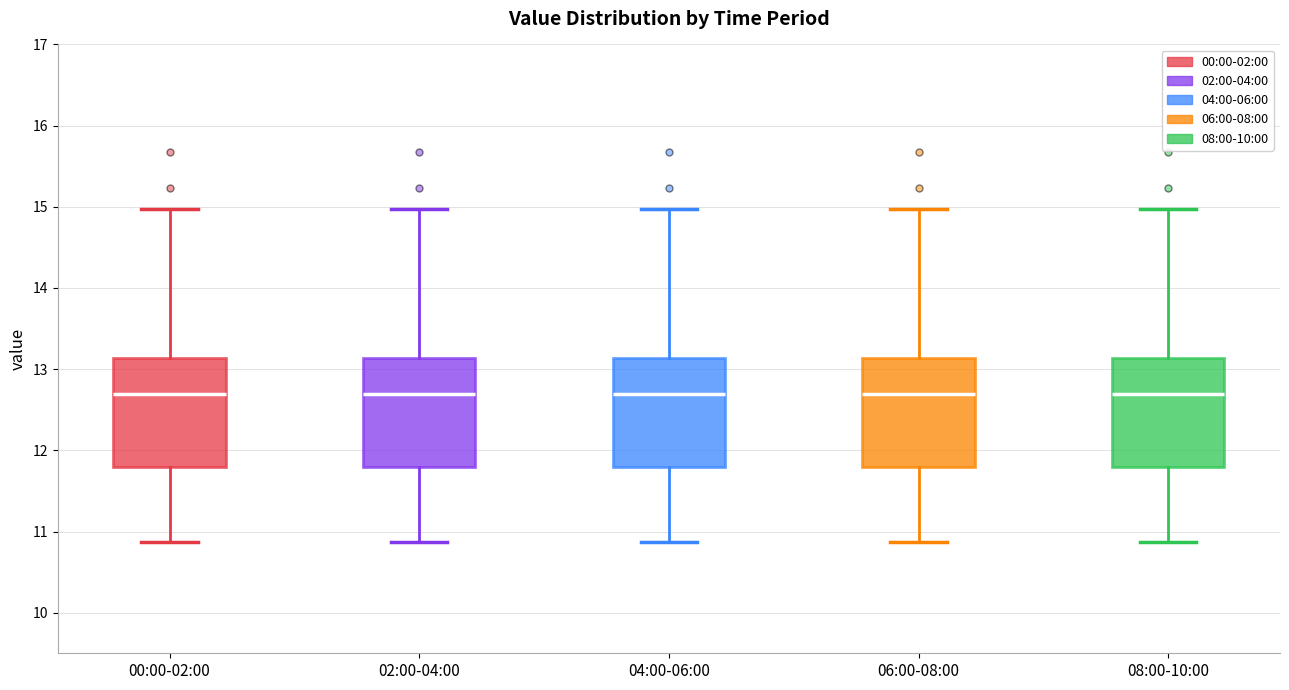

Reading left to right, transcribe this box plot: for each box, give where its median line is, the range the box spans, and where its two whiskers end, as read against the y-axis. The values are not printed on the chart, so give them approximately, as read against the axis.

00:00-02:00: median 12.7, box 11.8 to 13.1, whiskers 10.9 to 15.0
02:00-04:00: median 12.7, box 11.8 to 13.1, whiskers 10.9 to 15.0
04:00-06:00: median 12.7, box 11.8 to 13.1, whiskers 10.9 to 15.0
06:00-08:00: median 12.7, box 11.8 to 13.1, whiskers 10.9 to 15.0
08:00-10:00: median 12.7, box 11.8 to 13.1, whiskers 10.9 to 15.0